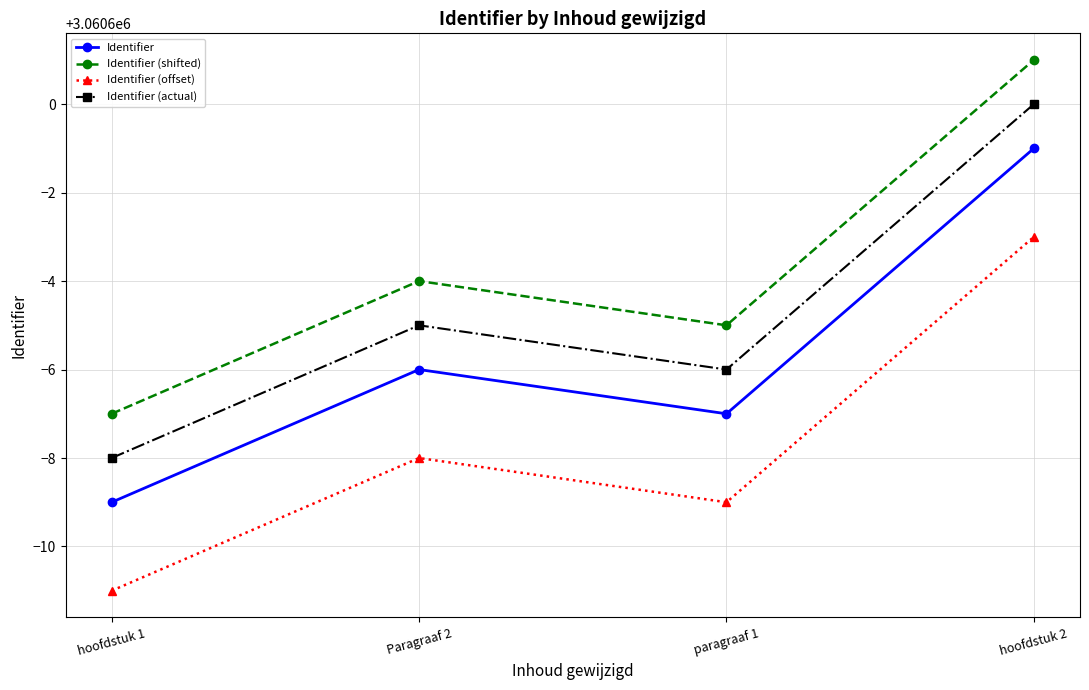

What is the value of the Identifier (offset) point at the 2nd from the left?

3060592